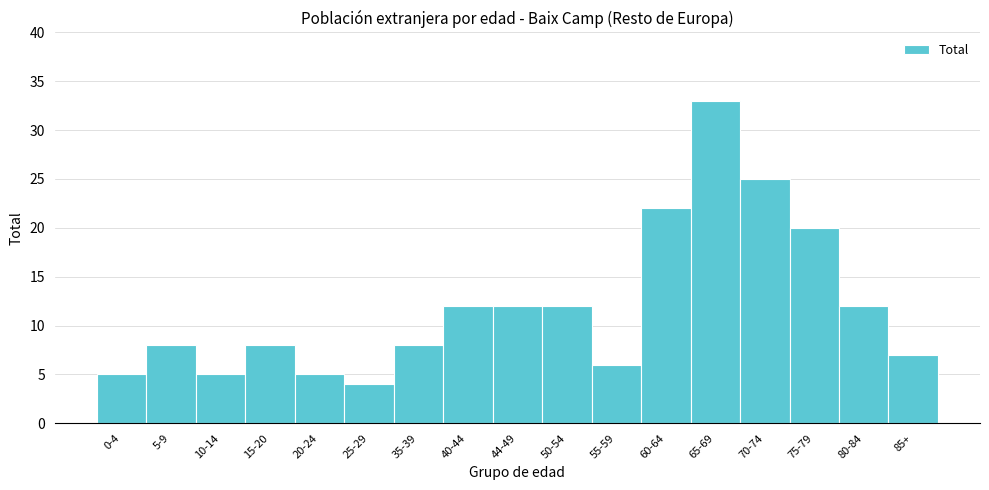

Reading right to left, list all the values displayed in this chart.

85+=7	80-84=12	75-79=20	70-74=25	65-69=33	60-64=22	55-59=6	50-54=12	44-49=12	40-44=12	35-39=8	25-29=4	20-24=5	15-20=8	10-14=5	5-9=8	0-4=5